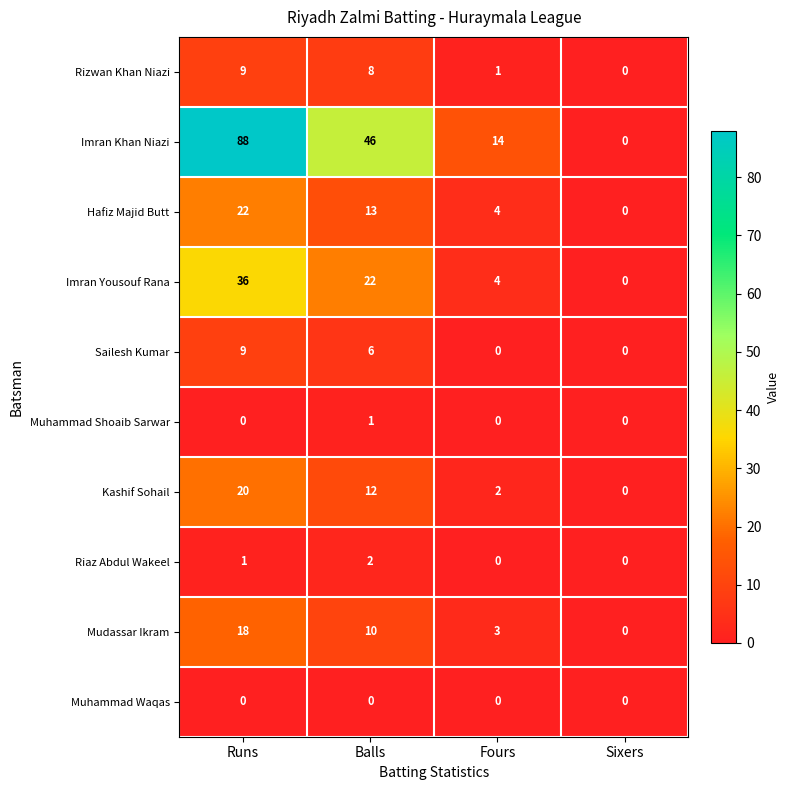

Count the number of data series in this chart.

10